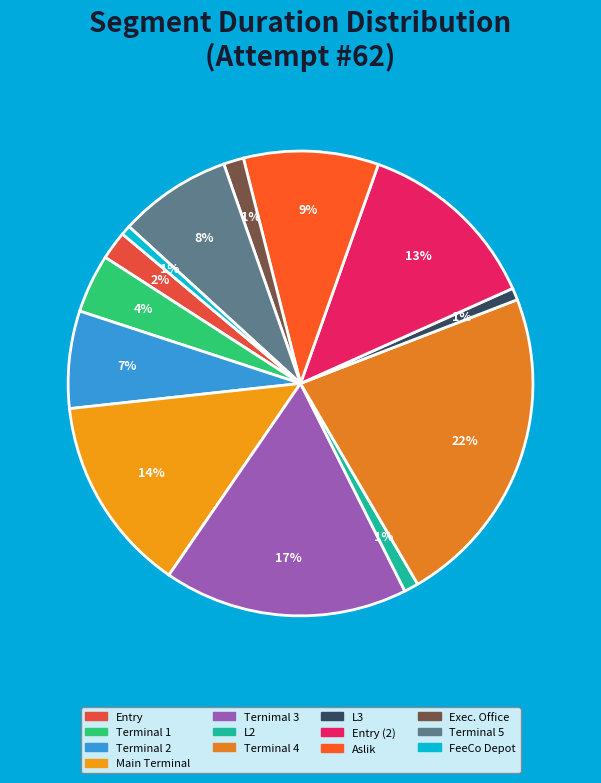

What is the ratio of the value at Terminal 1 to the value at Main Terminal?

0.3